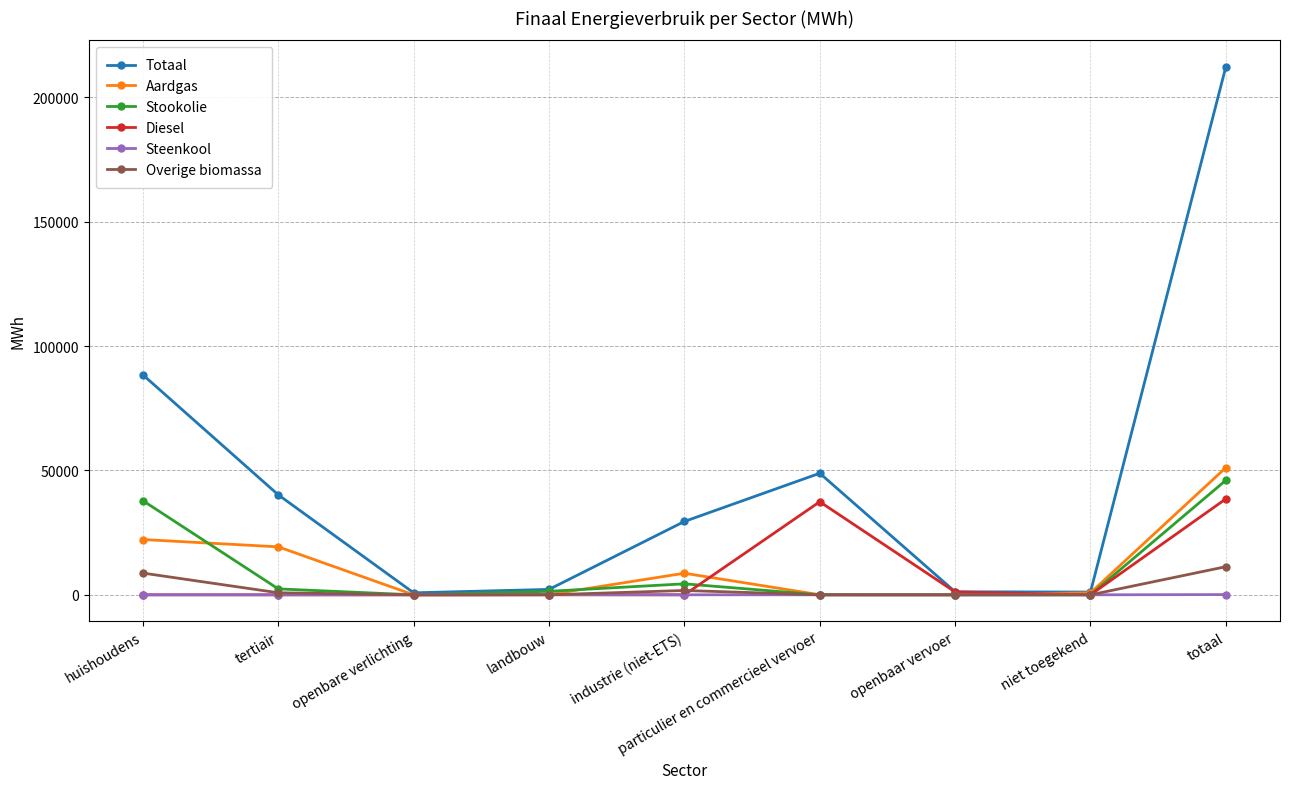

Which series changed the most between landbouw and totaal?

Totaal